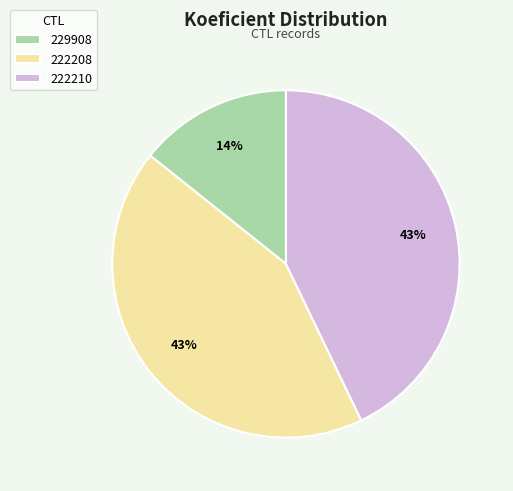

Count the number of slices in the pie.

3